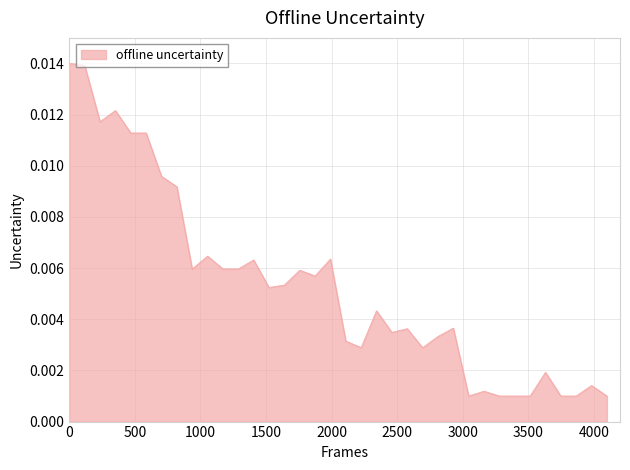

How many lines are shown in the chart?

1